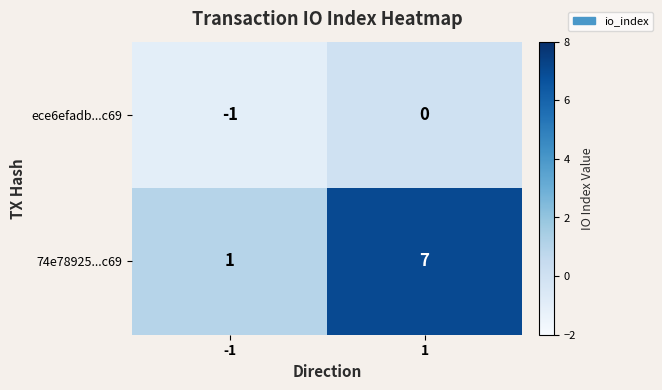

What is the greatest value displayed?

7